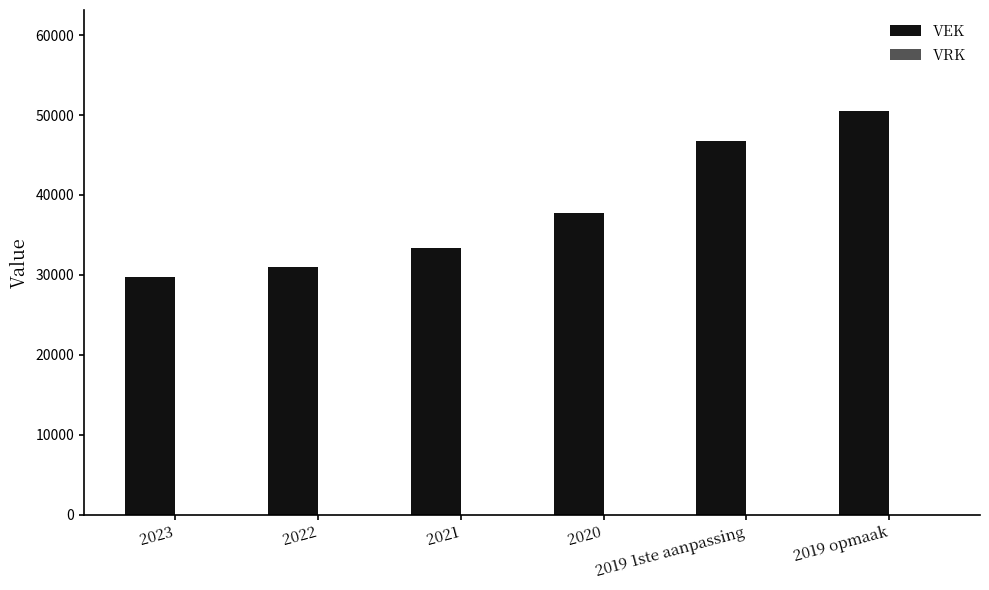

What is the sum of all values?

229103